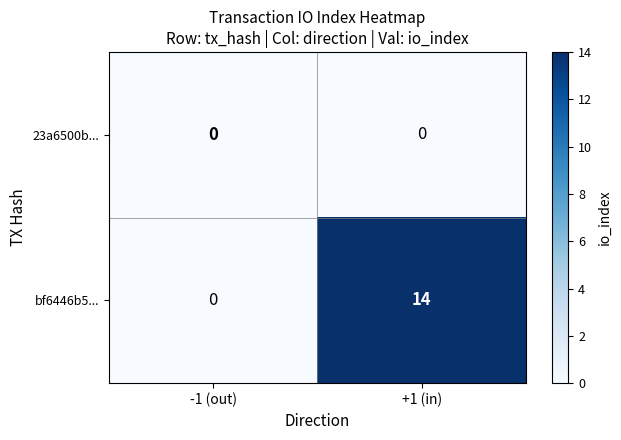

Which series has the largest range (max minus min)?

bf6446b5...